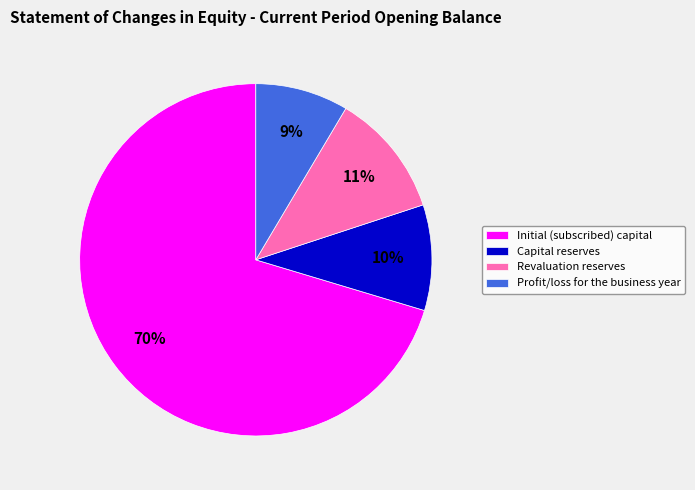

To the nearest percent, what is the combined percentage of Revaluation reserves and Capital reserves?

21%